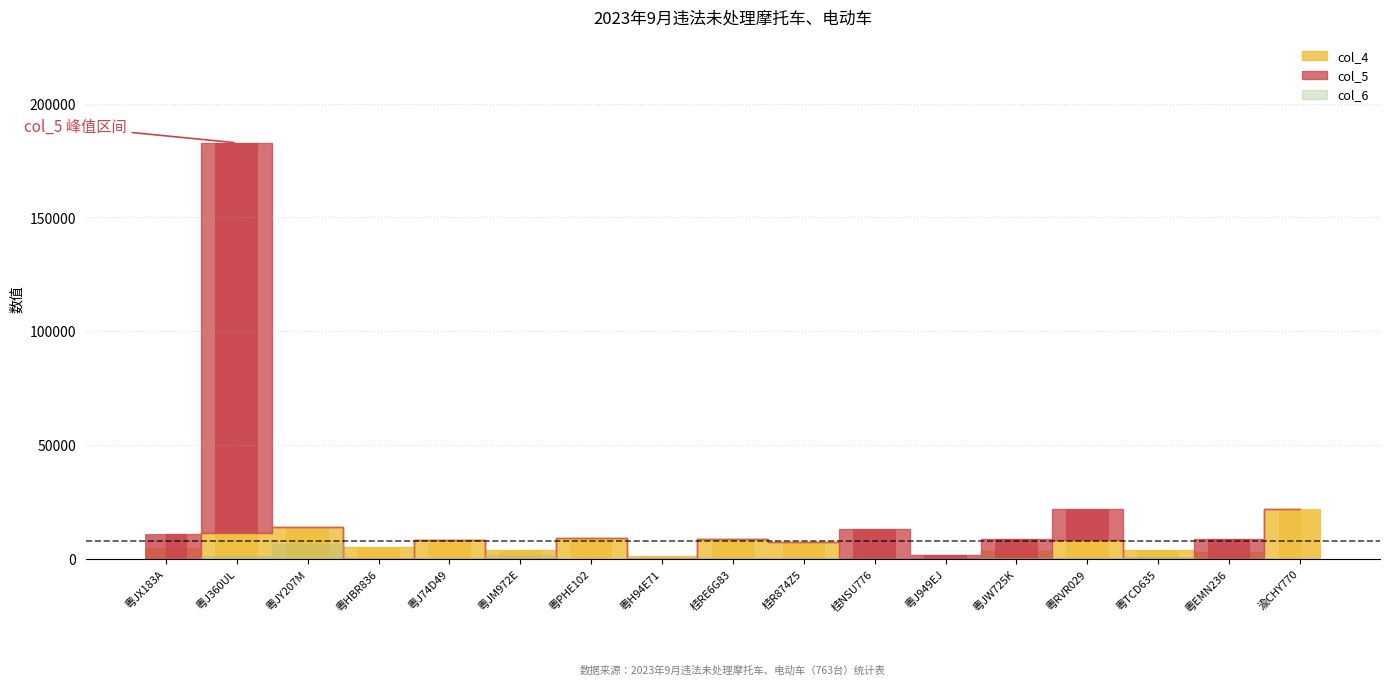

At which category is the sum across all series the highest?

粤J360UL